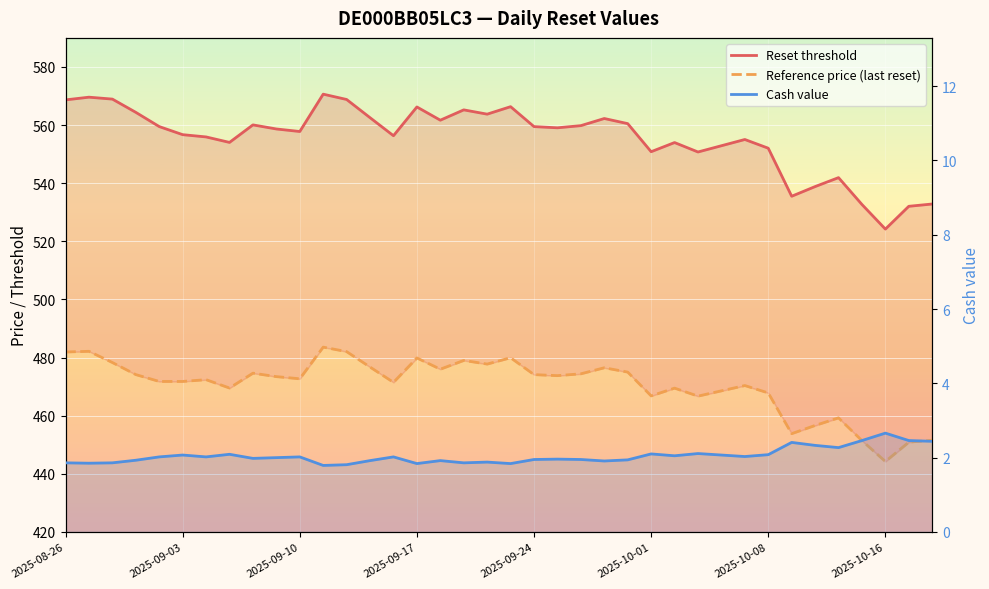

What is the difference between the maximum and minimum values in the Reset threshold series?

46.4